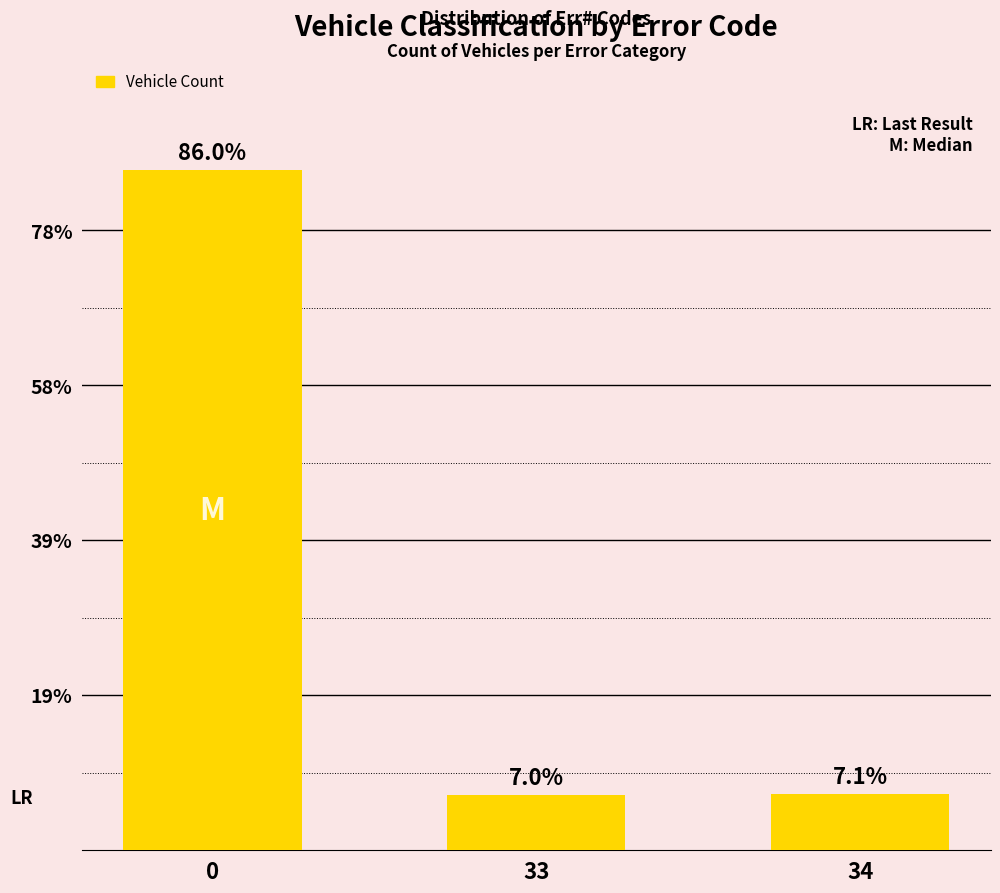

The value at 34 is 180. True or false?

True